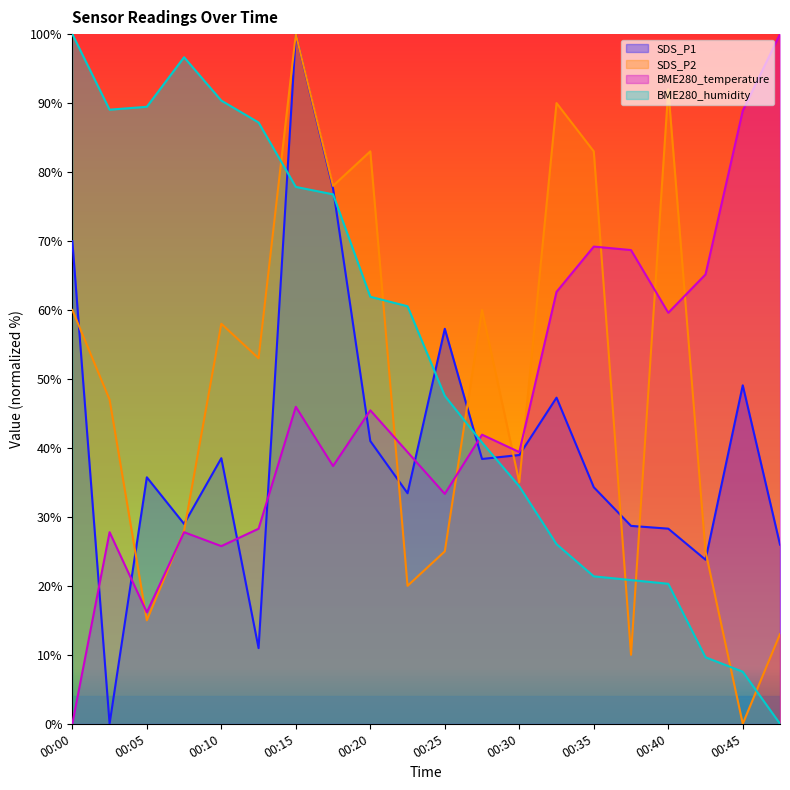

What is the difference between the BME280_humidity values at 00:20 and 00:47?

61.9